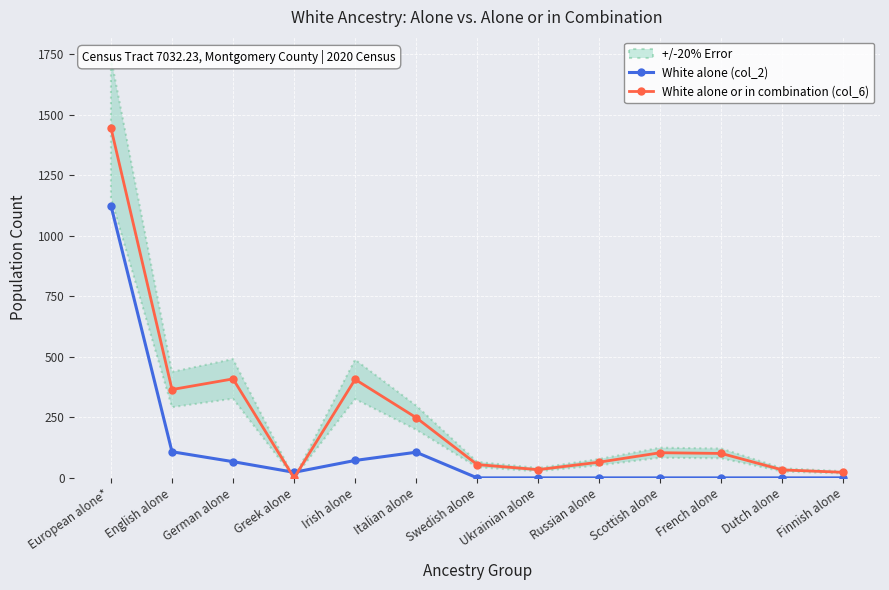

Which label corresponds to the smallest value in the chart?

Swedish alone